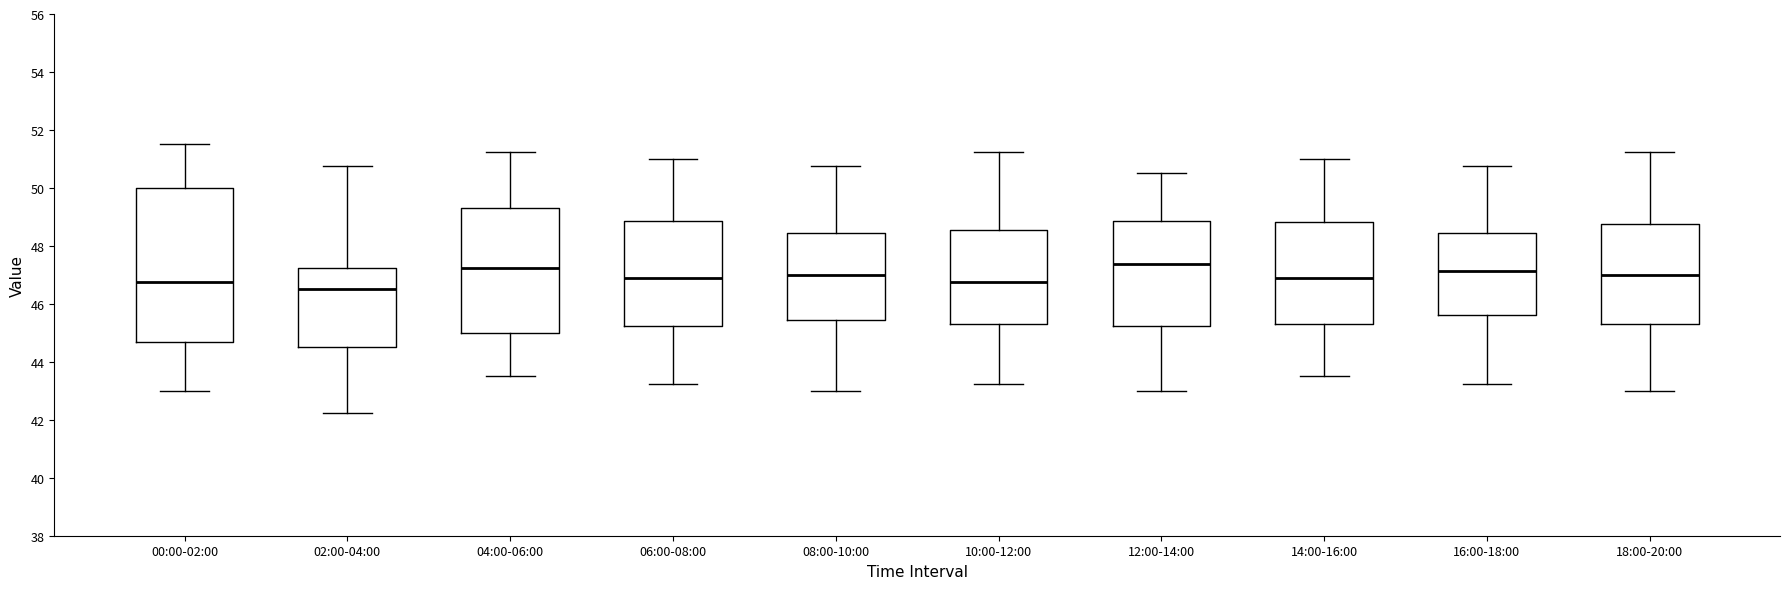

Which box is the tallest, from its lower edge to its upper edge?

00:00-02:00